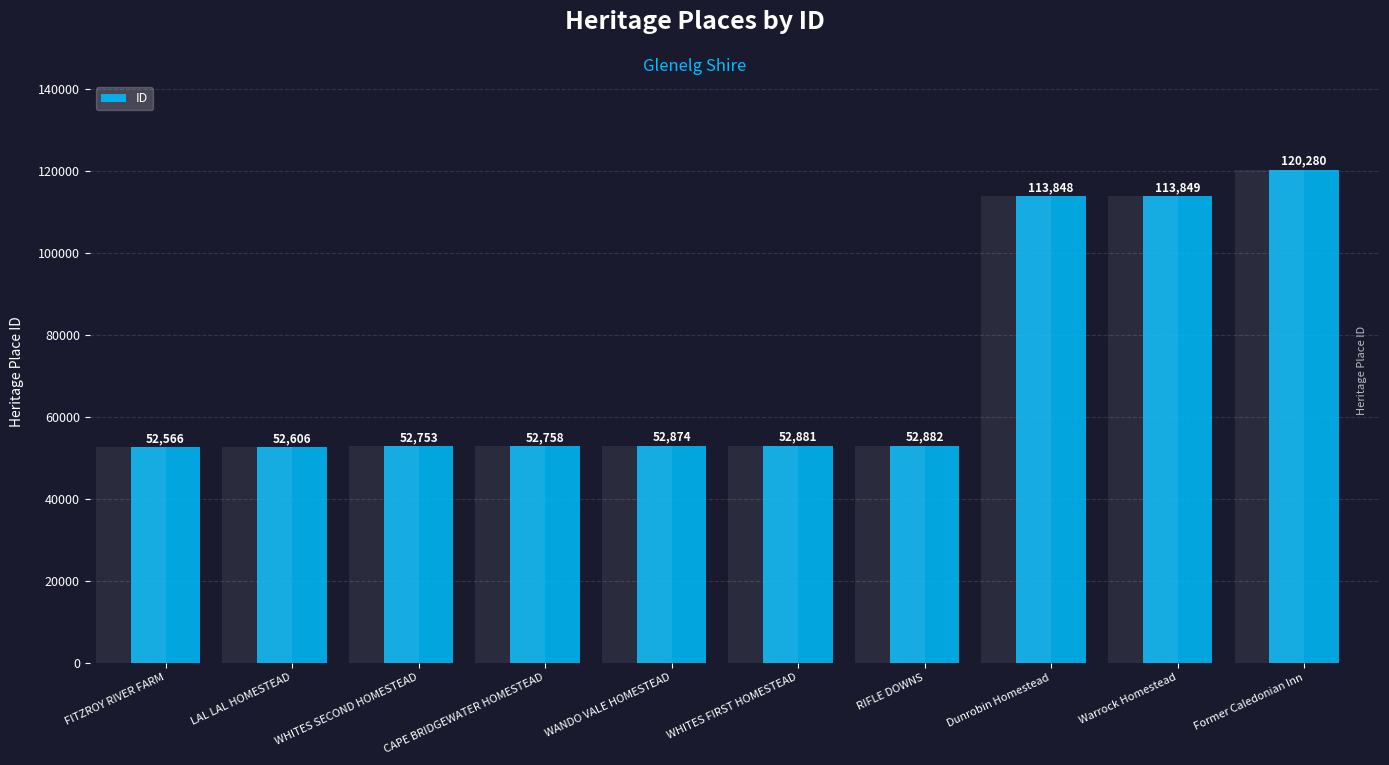

Approximately how many times larger is the value at Former Caledonian Inn compared to WHITES SECOND HOMESTEAD?

2.3